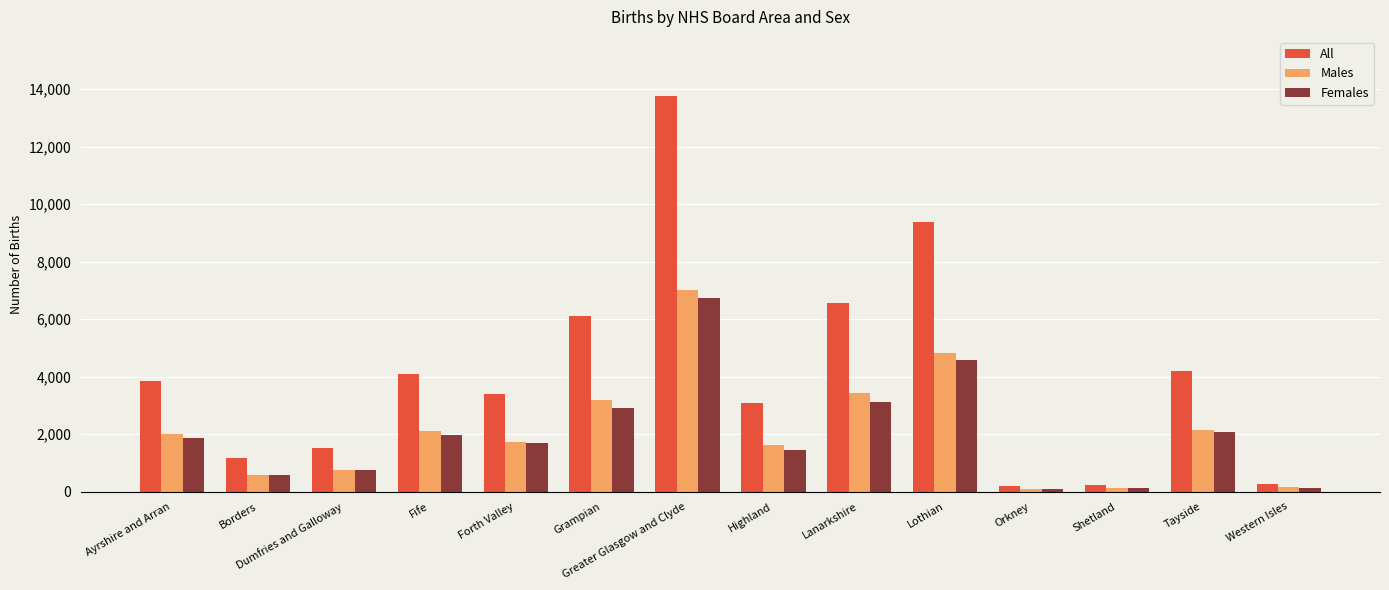

The value of Males at Ayrshire and Arran is 2004. True or false?

True